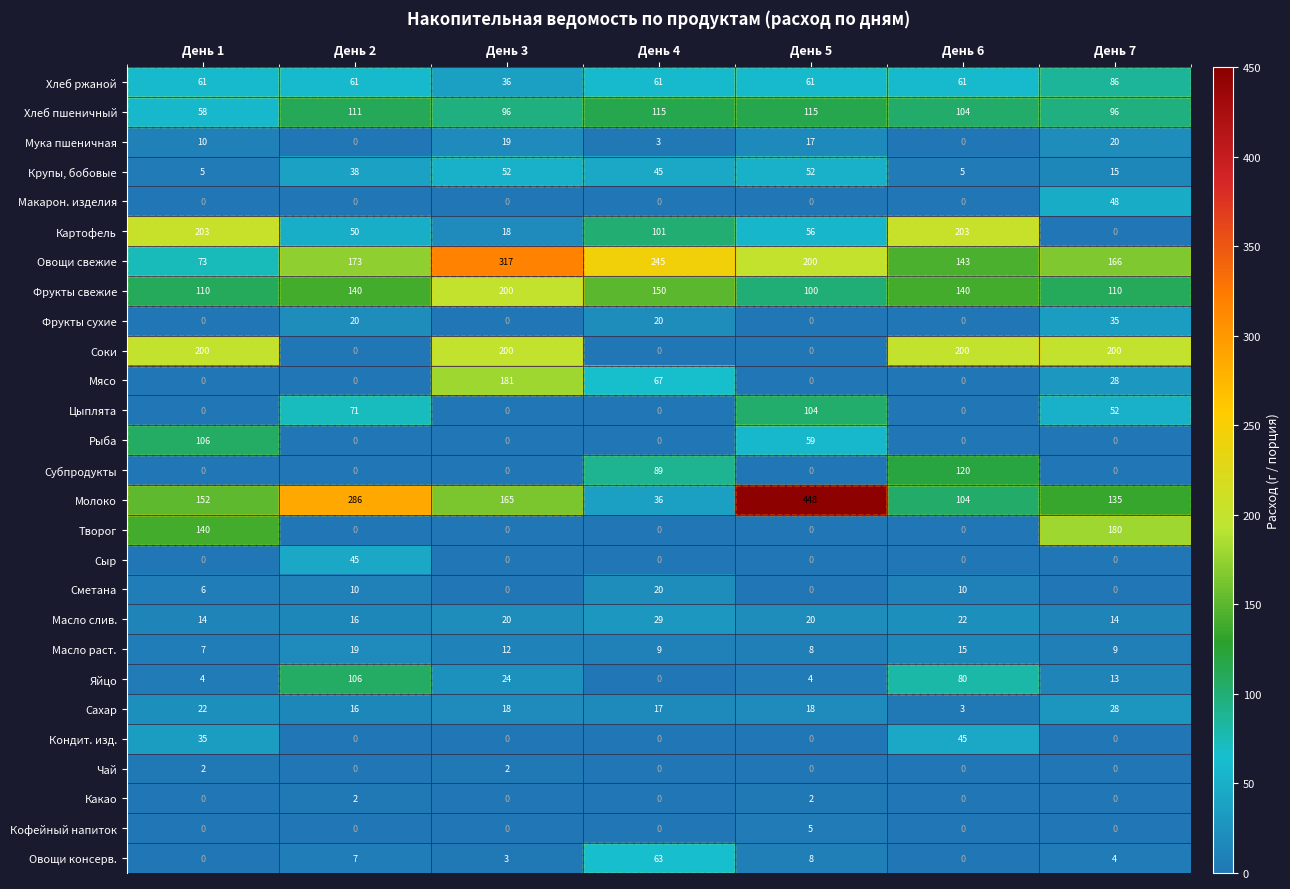

What is the maximum value for Сахар?

28